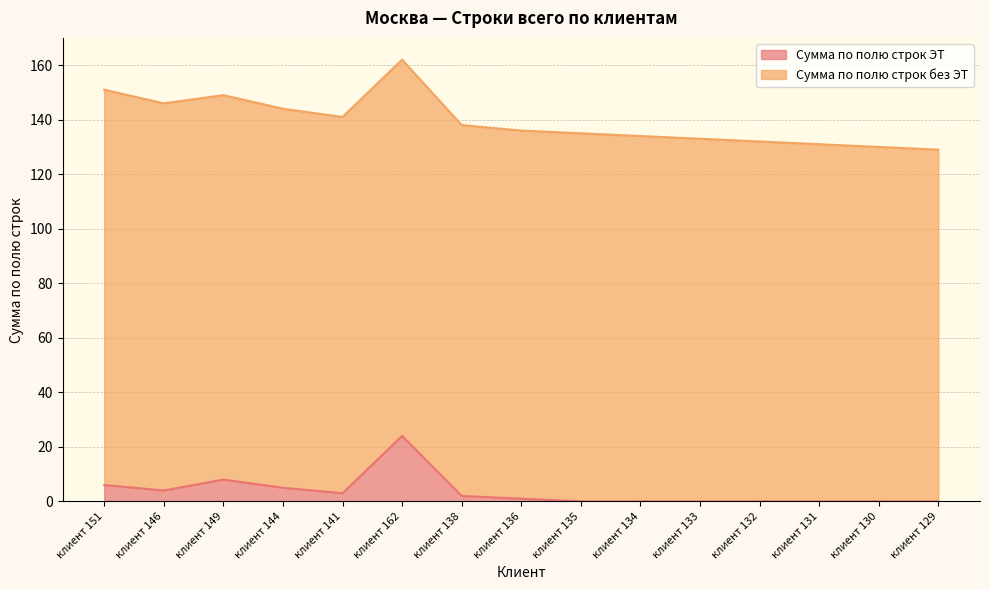

How many data points does each series have?

15